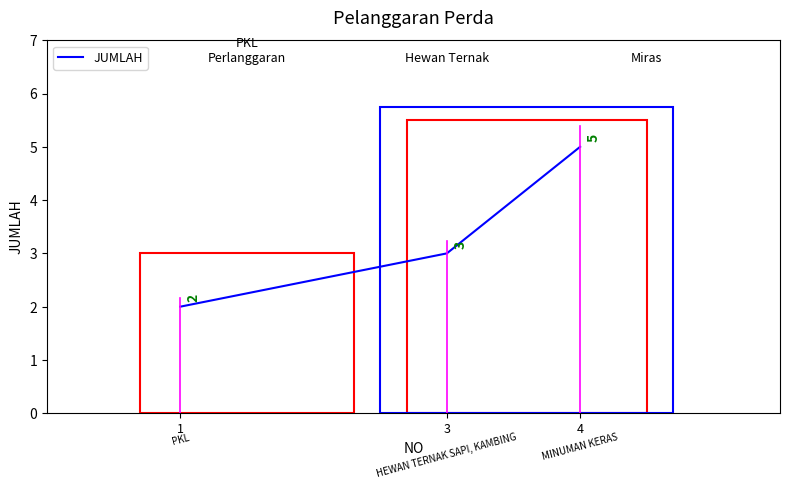

What is the change in value from 1 to 4?

+3